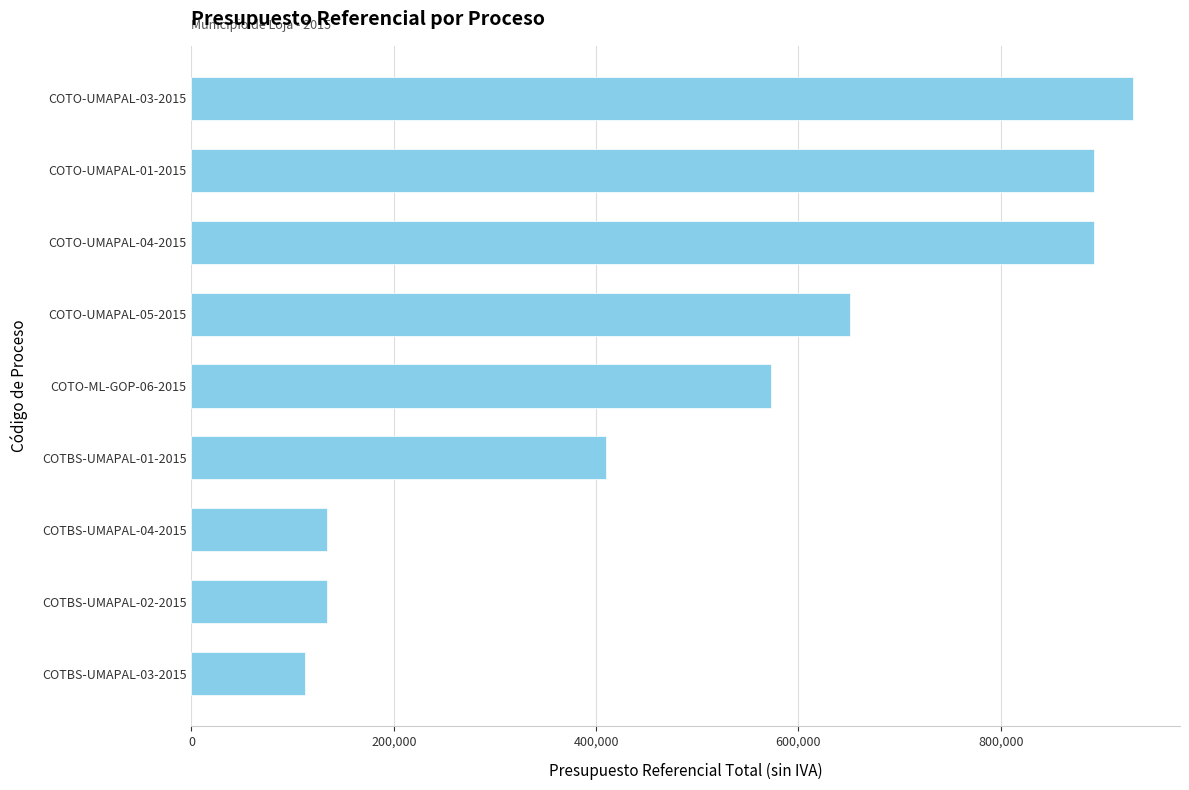

What is the ratio of the value at COTBS-UMAPAL-03-2015 to the value at COTBS-UMAPAL-02-2015?

0.8